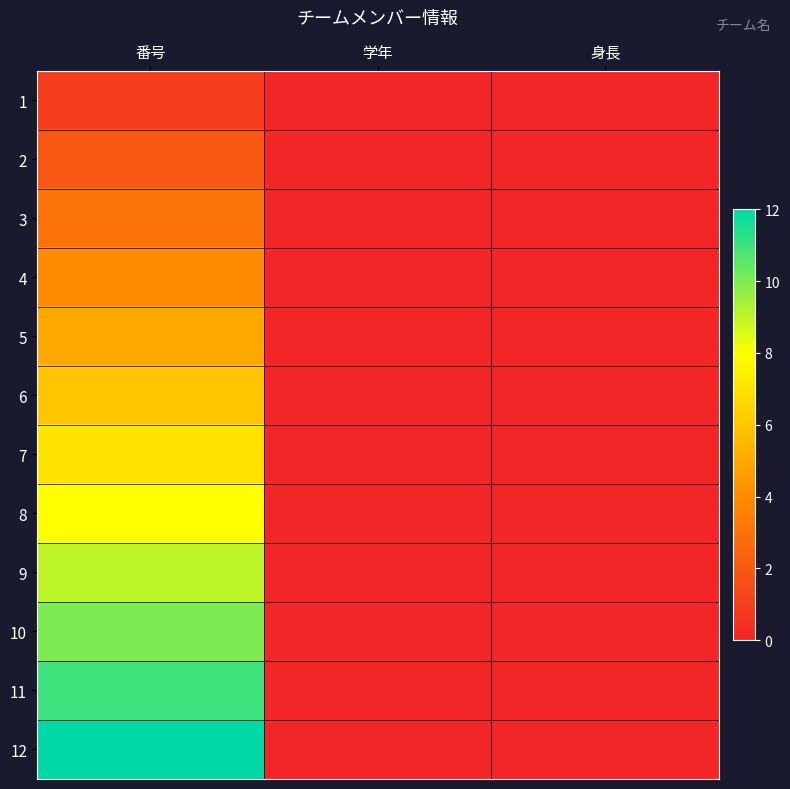

Reading left to right, extract all data points from this chart.

1: 番号=1	学年=0	身長=0
2: 番号=2	学年=0	身長=0
3: 番号=3	学年=0	身長=0
4: 番号=4	学年=0	身長=0
5: 番号=5	学年=0	身長=0
6: 番号=6	学年=0	身長=0
7: 番号=7	学年=0	身長=0
8: 番号=8	学年=0	身長=0
9: 番号=9	学年=0	身長=0
10: 番号=10	学年=0	身長=0
11: 番号=11	学年=0	身長=0
12: 番号=12	学年=0	身長=0